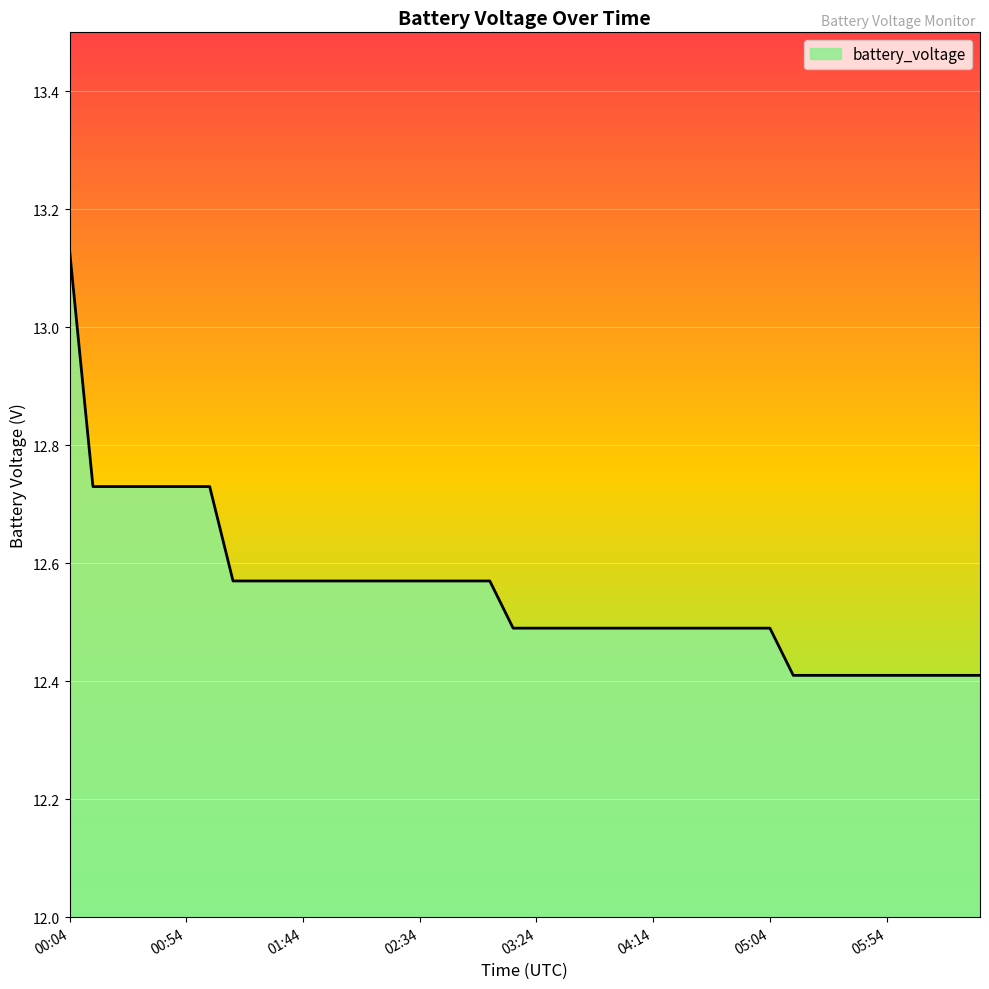

What is the smallest value displayed?

12.4